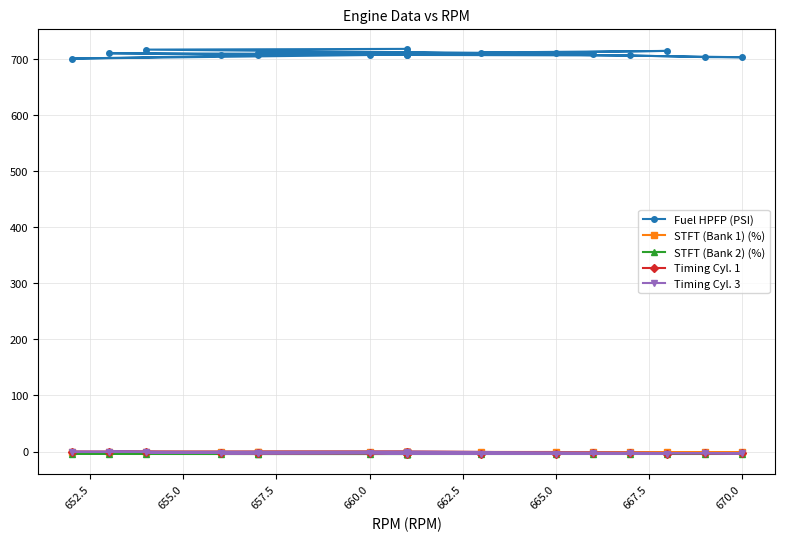

Between which two adjacent categories do Timing Cyl. 3 and STFT (Bank 2) (%) first intersect?

660.0 and 662.5